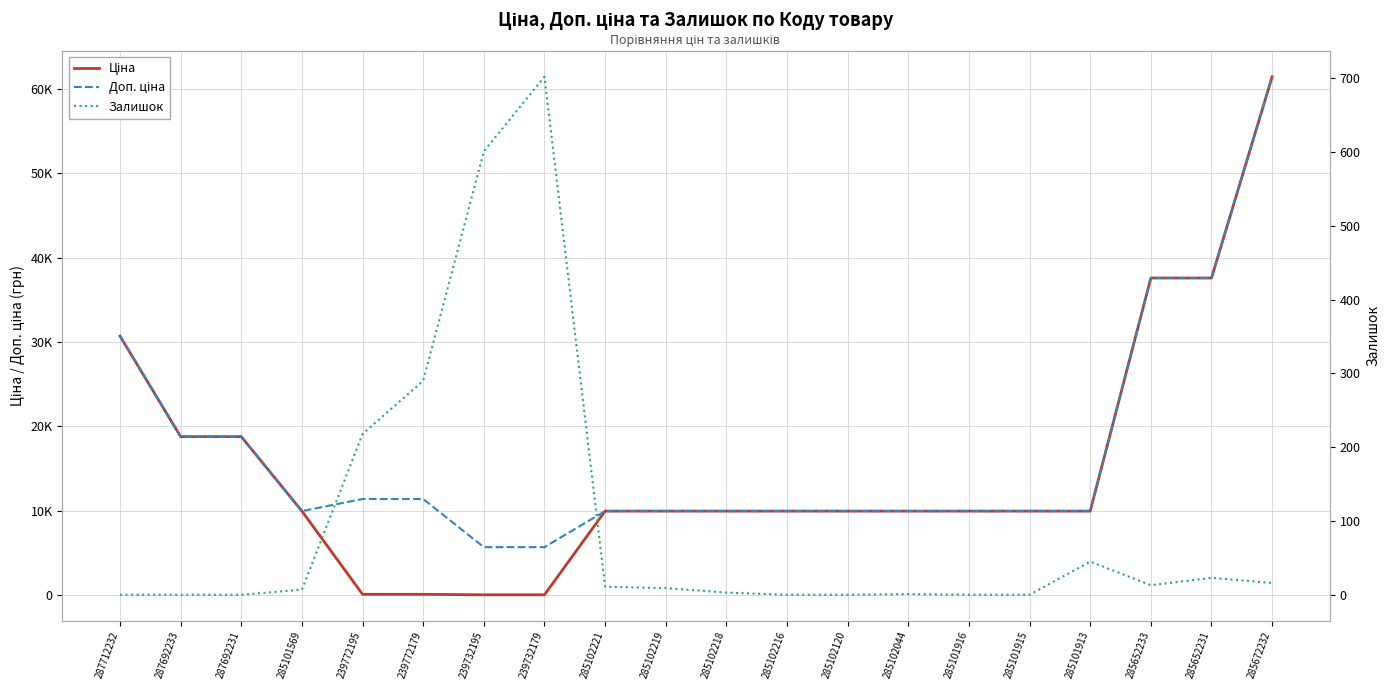

Is it true that Ціна equals 13994.9 at 285101916?

False